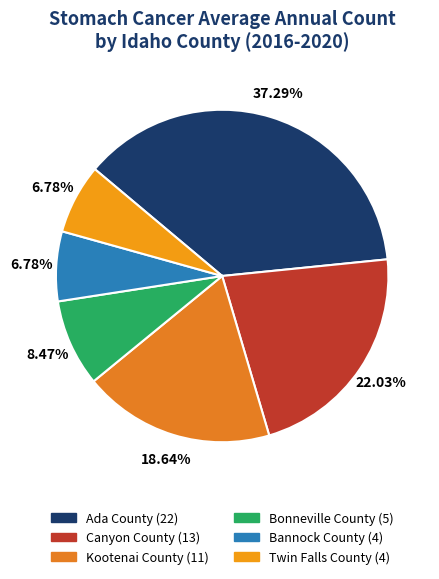

How many segments does this pie chart have?

6